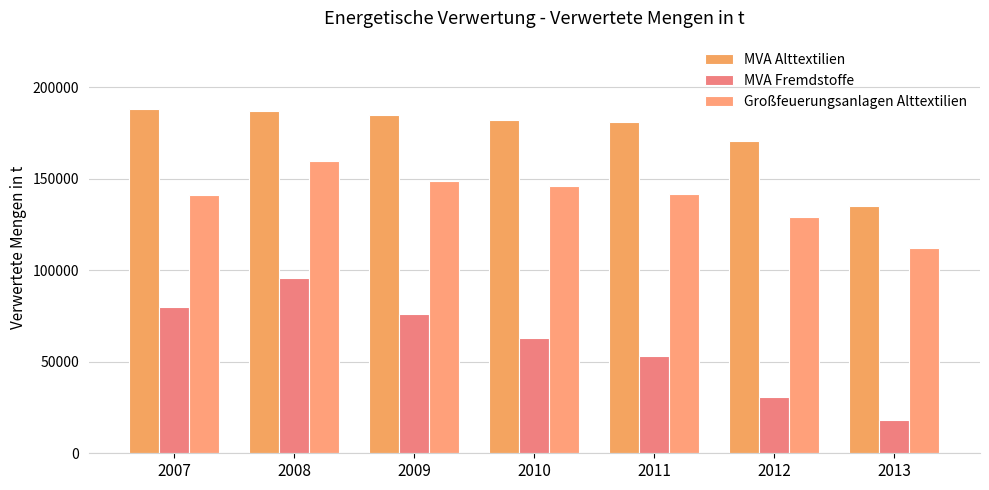

What is the spread (max minus min) of values at 2007?

108000